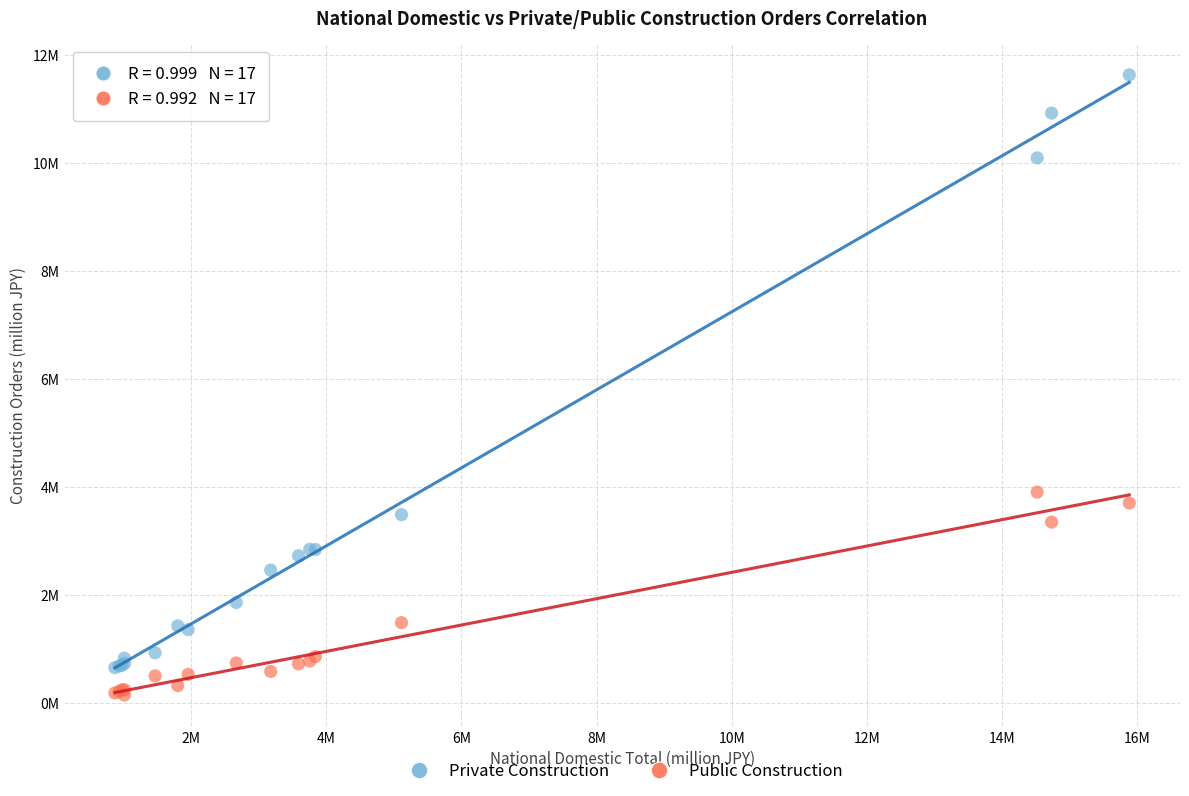

Which series contains the lowest Y value?

Public Construction